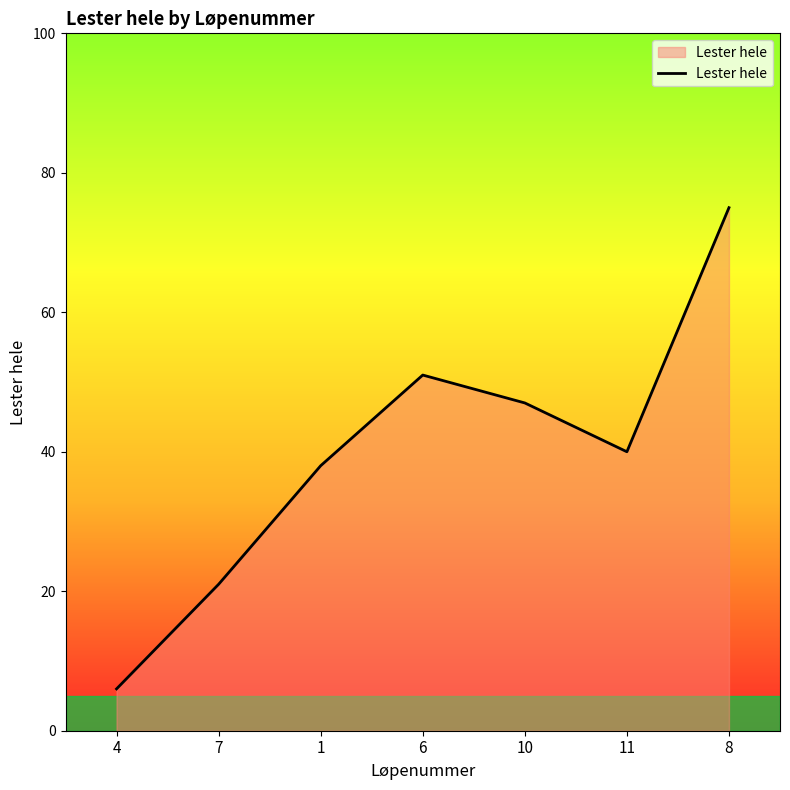

How many lines are shown in the chart?

1